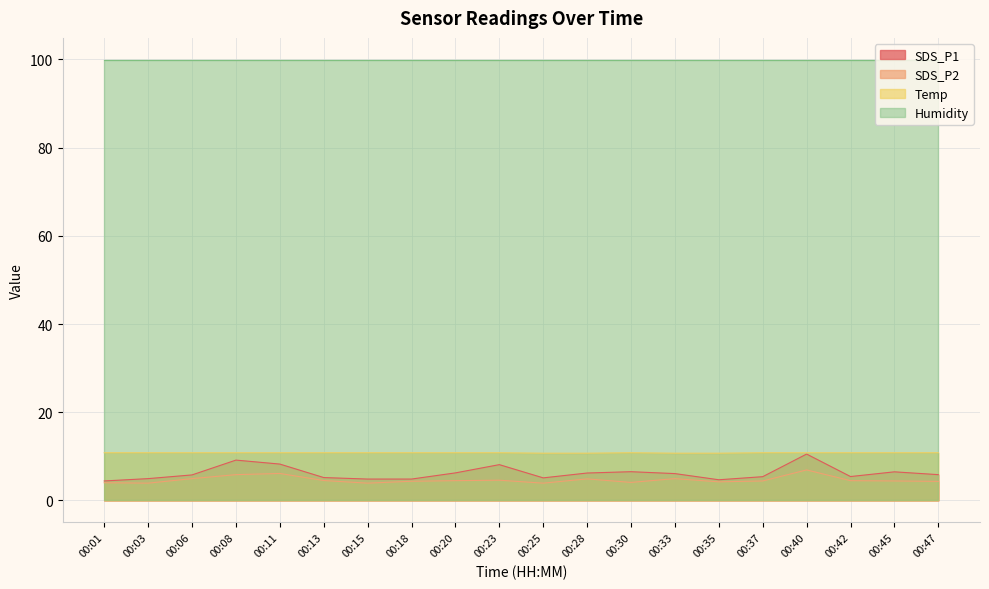

What is the value of the SDS_P2 point at the 14th from the left?

4.9